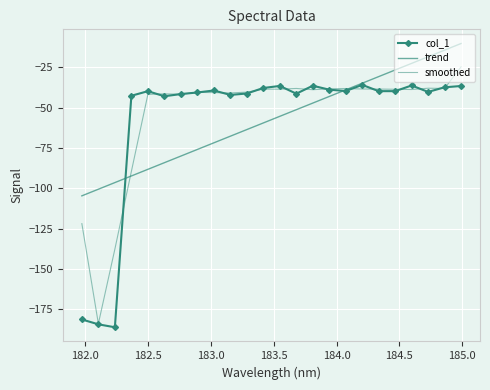

True or false: col_1 and smoothed intersect in this chart.

True